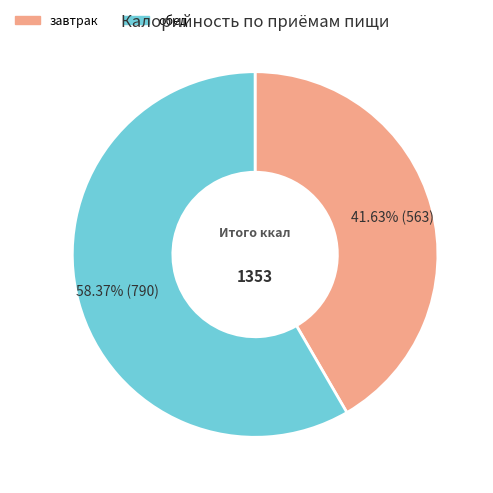

What is the ratio of the value at завтрак to the value at обед?

0.7